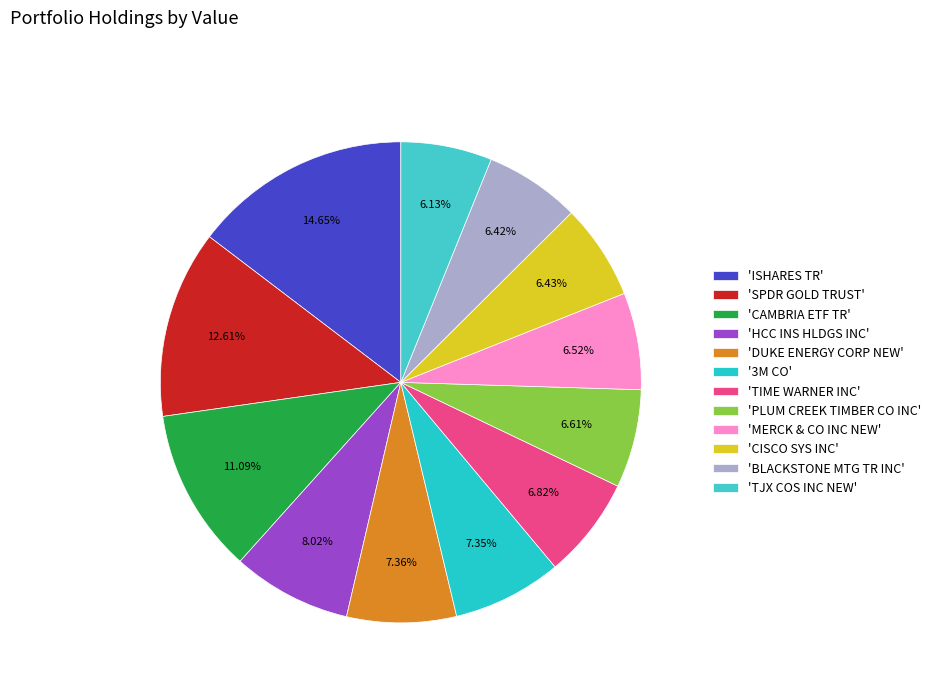

To the nearest percent, what is the average slice percentage?

8%